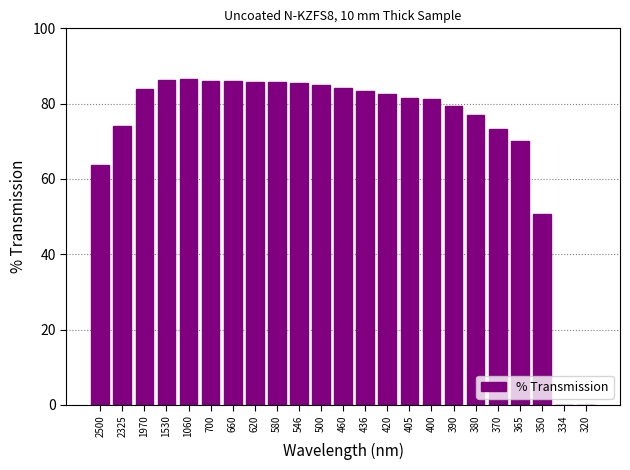

What is the sum of all values?

1671.4